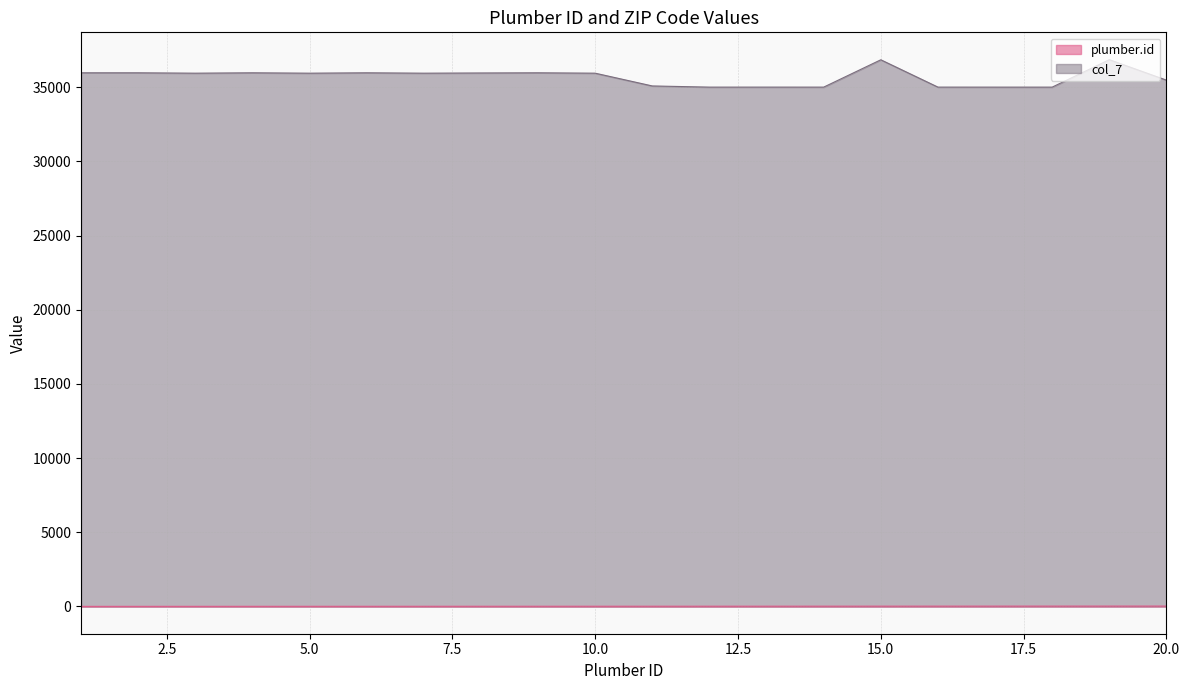

Between 4 and 3, which is larger?

4